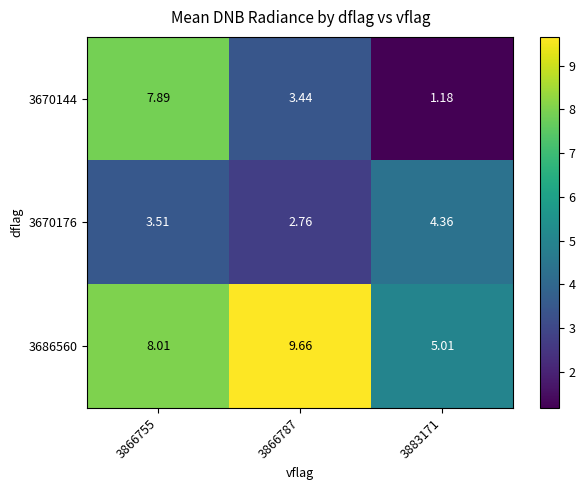

How many data points does each series have?

3